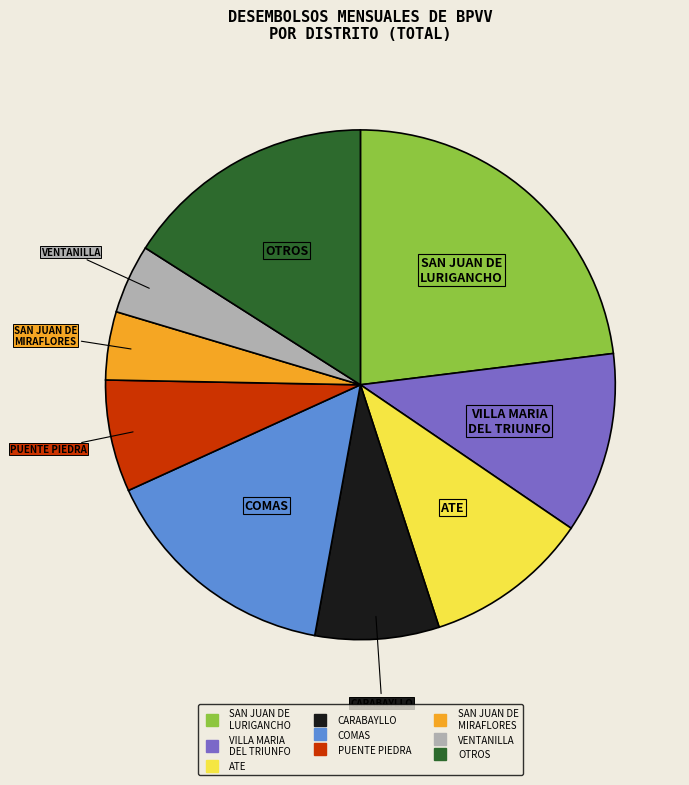

Is there any slice that represents more than half of the pie?

No